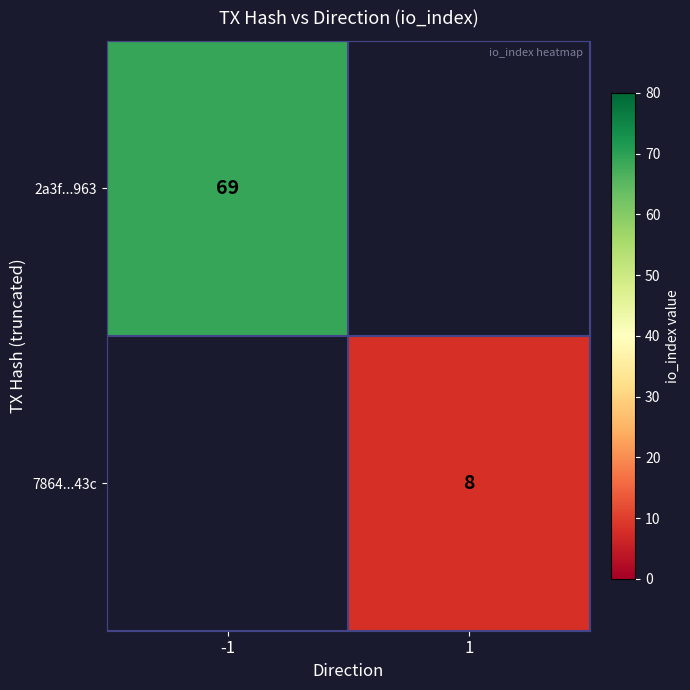

Count the number of data series in this chart.

2